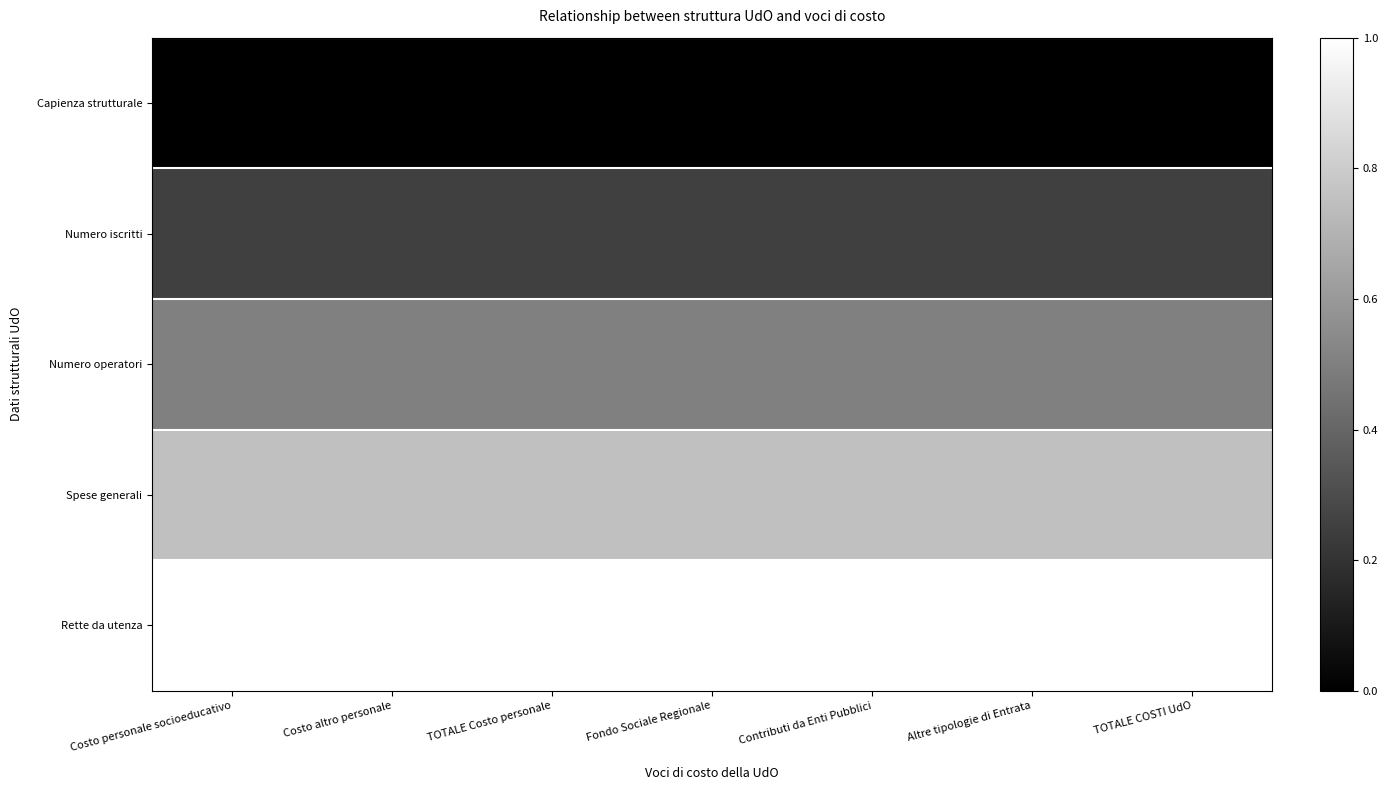

Reading left to right, transcribe all the data shown in this chart.

Capienza strutturale: Costo personale socioeducativo=0.0	Costo altro personale=0.0	TOTALE Costo personale=0.0	Fondo Sociale Regionale=0.0	Contributi da Enti Pubblici=0.0	Altre tipologie di Entrata=0.0	TOTALE COSTI UdO=0.0
Numero iscritti: Costo personale socioeducativo=0.2	Costo altro personale=0.2	TOTALE Costo personale=0.2	Fondo Sociale Regionale=0.2	Contributi da Enti Pubblici=0.2	Altre tipologie di Entrata=0.2	TOTALE COSTI UdO=0.2
Numero operatori: Costo personale socioeducativo=0.5	Costo altro personale=0.5	TOTALE Costo personale=0.5	Fondo Sociale Regionale=0.5	Contributi da Enti Pubblici=0.5	Altre tipologie di Entrata=0.5	TOTALE COSTI UdO=0.5
Spese generali: Costo personale socioeducativo=0.8	Costo altro personale=0.8	TOTALE Costo personale=0.8	Fondo Sociale Regionale=0.8	Contributi da Enti Pubblici=0.8	Altre tipologie di Entrata=0.8	TOTALE COSTI UdO=0.8
Rette da utenza: Costo personale socioeducativo=1.0	Costo altro personale=1.0	TOTALE Costo personale=1.0	Fondo Sociale Regionale=1.0	Contributi da Enti Pubblici=1.0	Altre tipologie di Entrata=1.0	TOTALE COSTI UdO=1.0